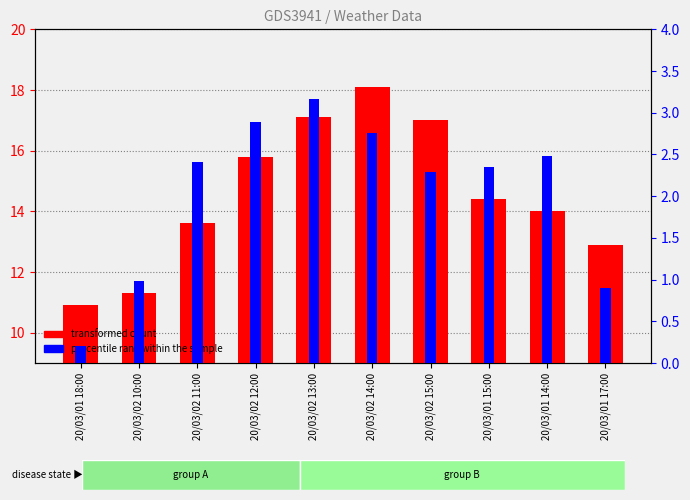

Reading left to right, transcribe all the data shown in this chart.

transformed count: 10.9	11.3	13.6	15.8	17.1	18.1	17.0	14.4	14.0	12.9
percentile rank within the sample: 0.2	1.0	2.4	2.9	3.2	2.8	2.3	2.4	2.5	0.9